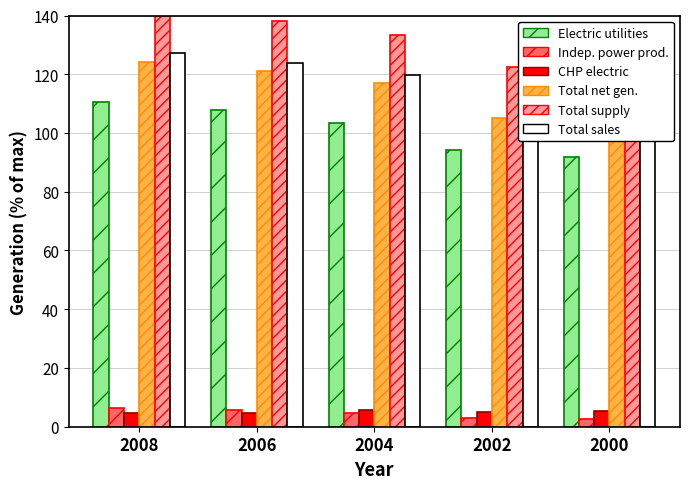

What is the difference between the second highest and minimum values in the CHP electric series?

0.6